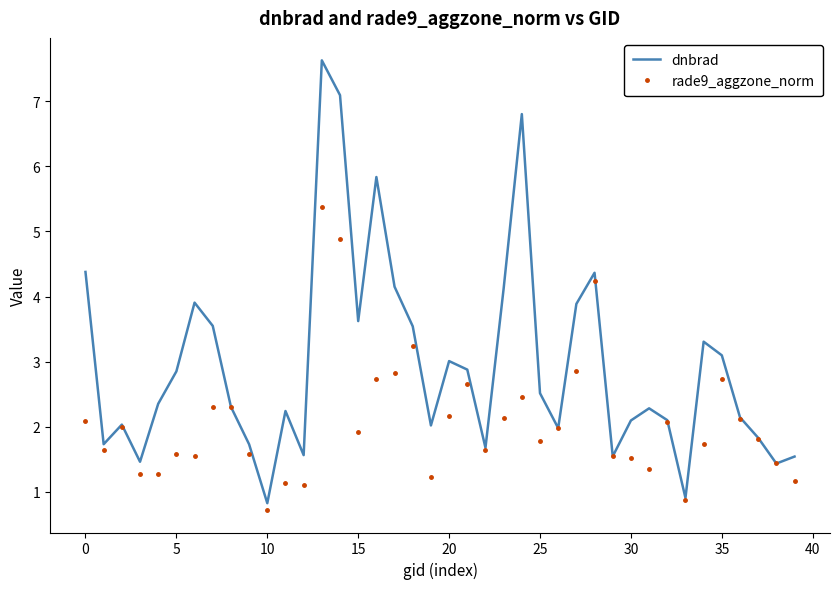

Rank the series by their average value, from highest to lowest.

dnbrad, rade9_aggzone_norm